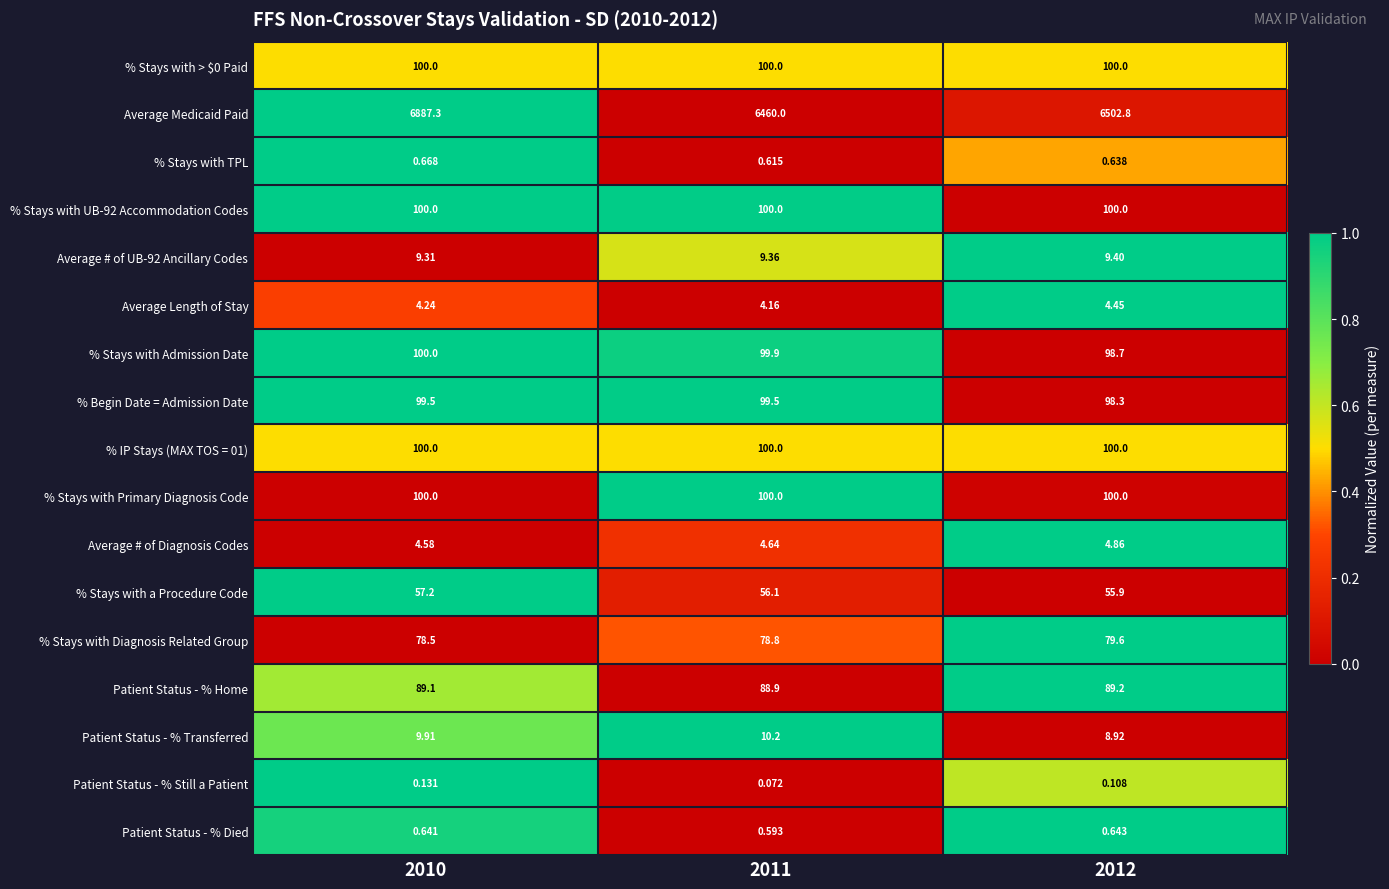

Which series has the largest total across all categories?

Average Medicaid Paid